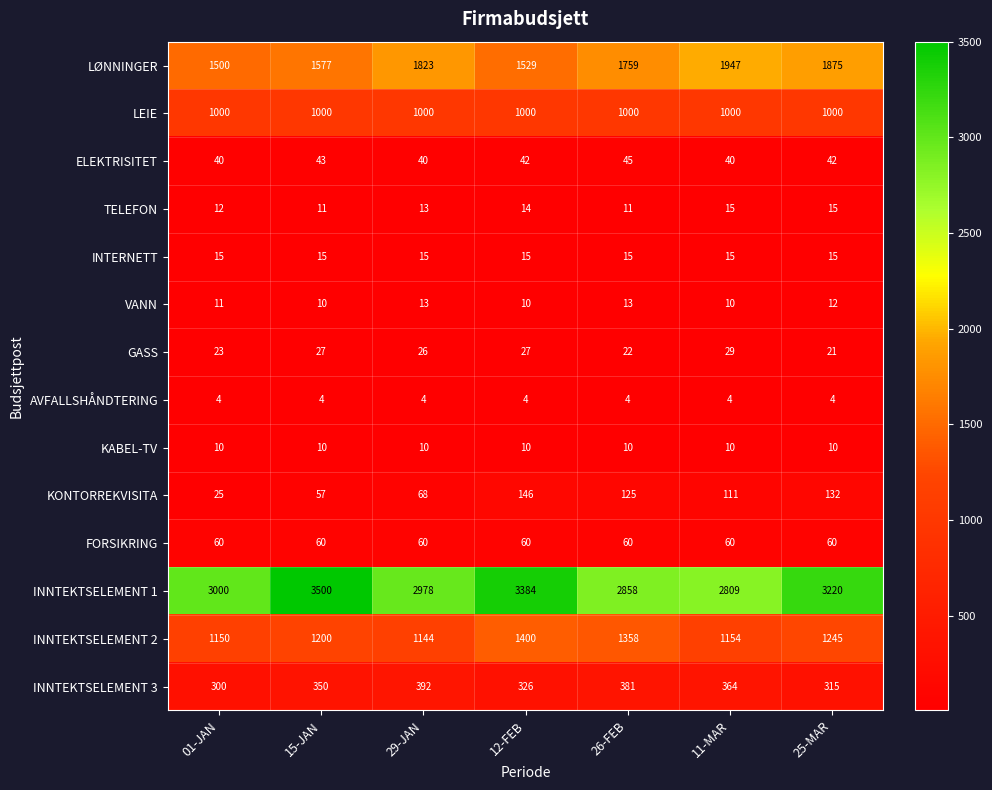

What is the average value of the INNTEKTSELEMENT 2 series?

1236